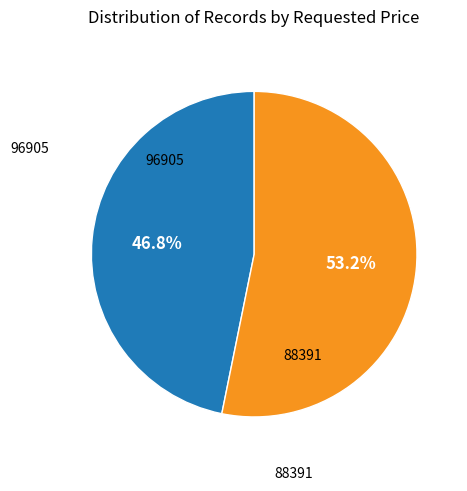

Rank the categories by value from lowest to highest.

96905, 88391